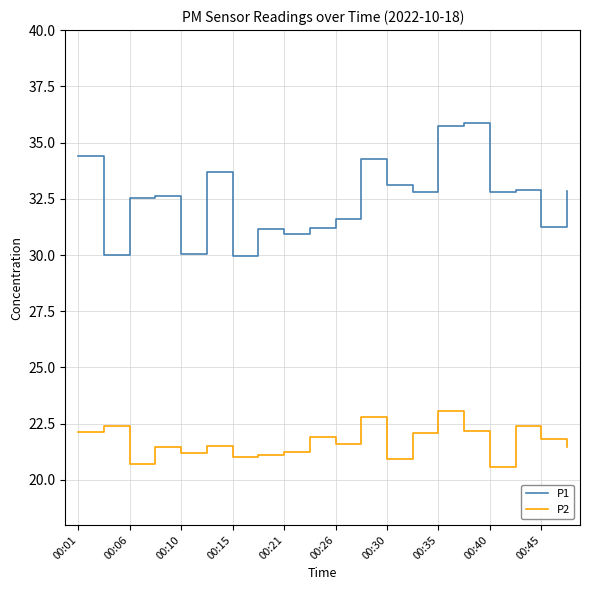

True or false: P1 and P2 cross at least once.

False